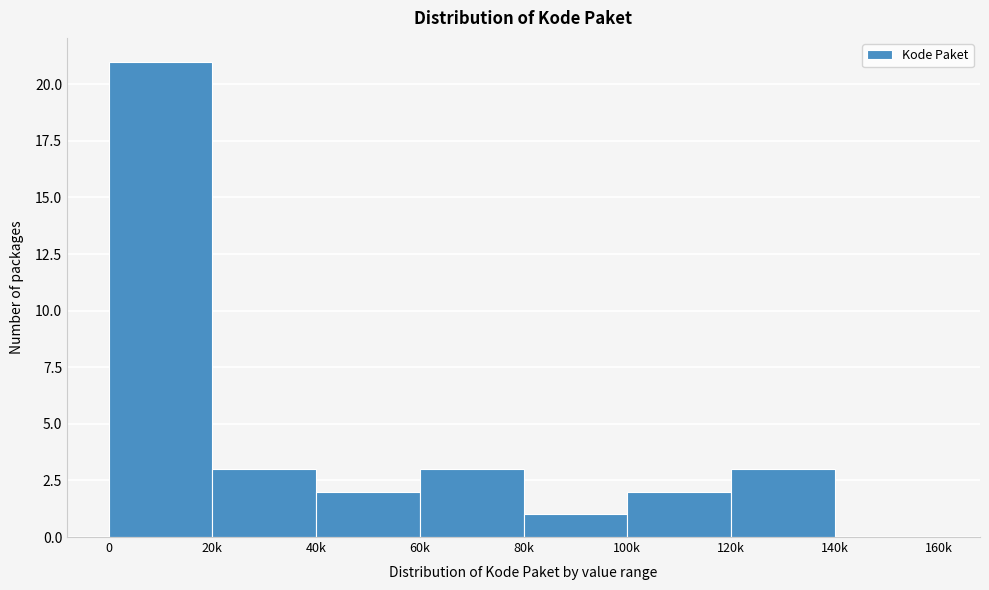

Reading right to left, transcribe all the data shown in this chart.

140k=0	120k=3	100k=2	80k=1	60k=3	40k=2	20k=3	0=21